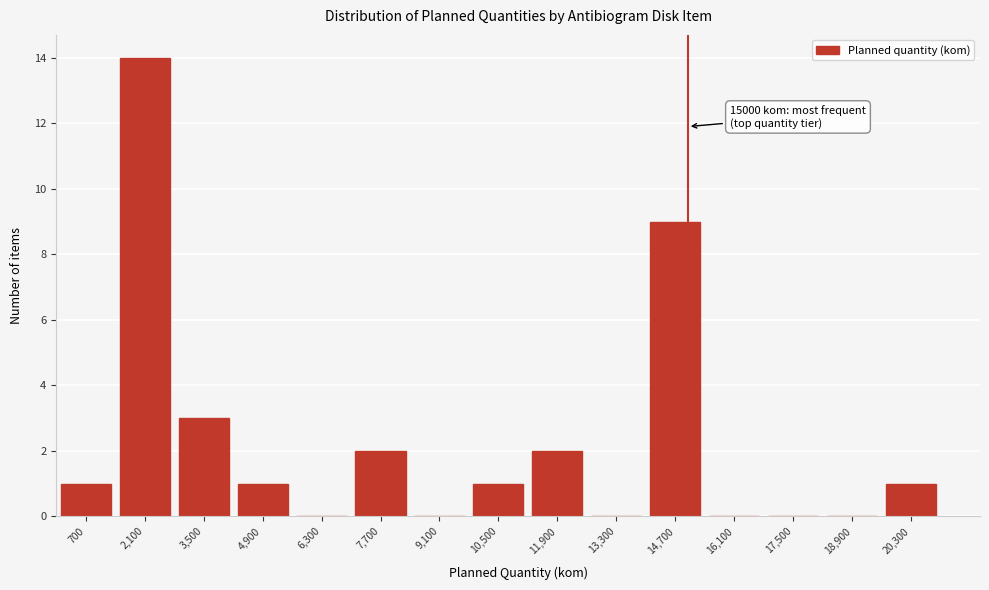

Over which range of the x-axis is the bar tallest?

1400 to 2800